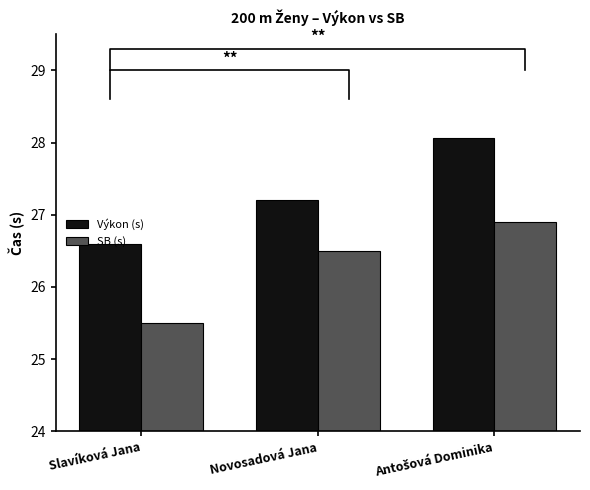

List the series in order of their peak value, highest first.

Výkon (s), SB (s)